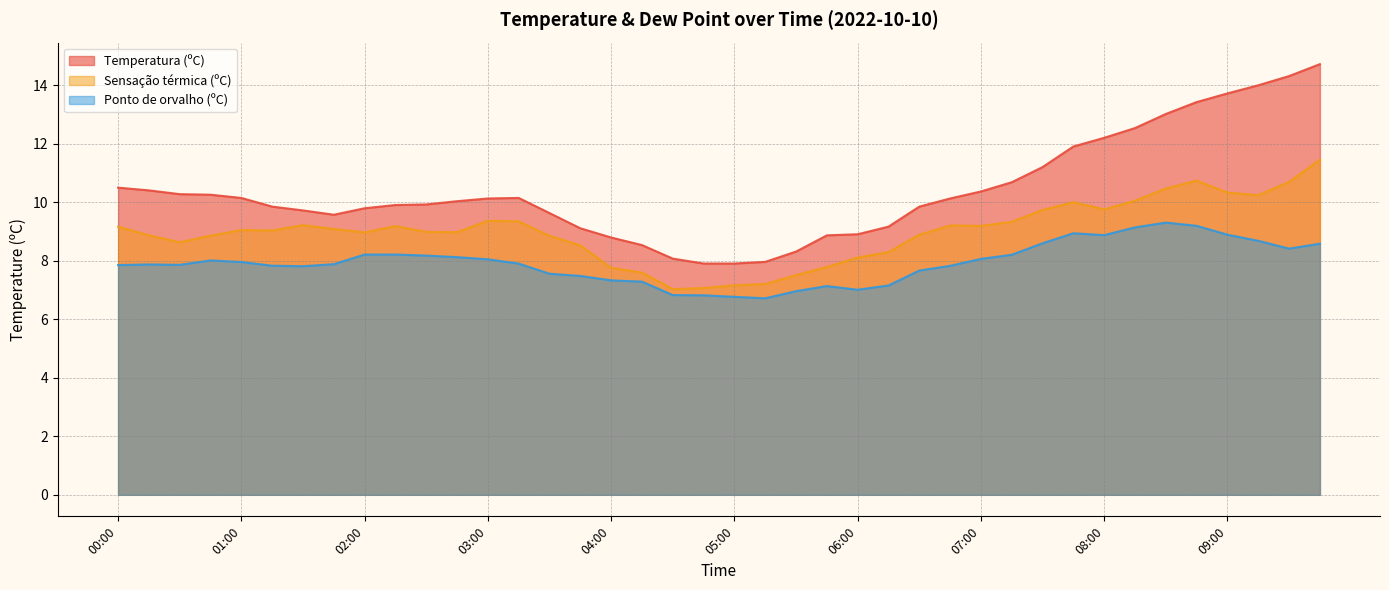

Does the chart display data point markers on the line(s)?

No